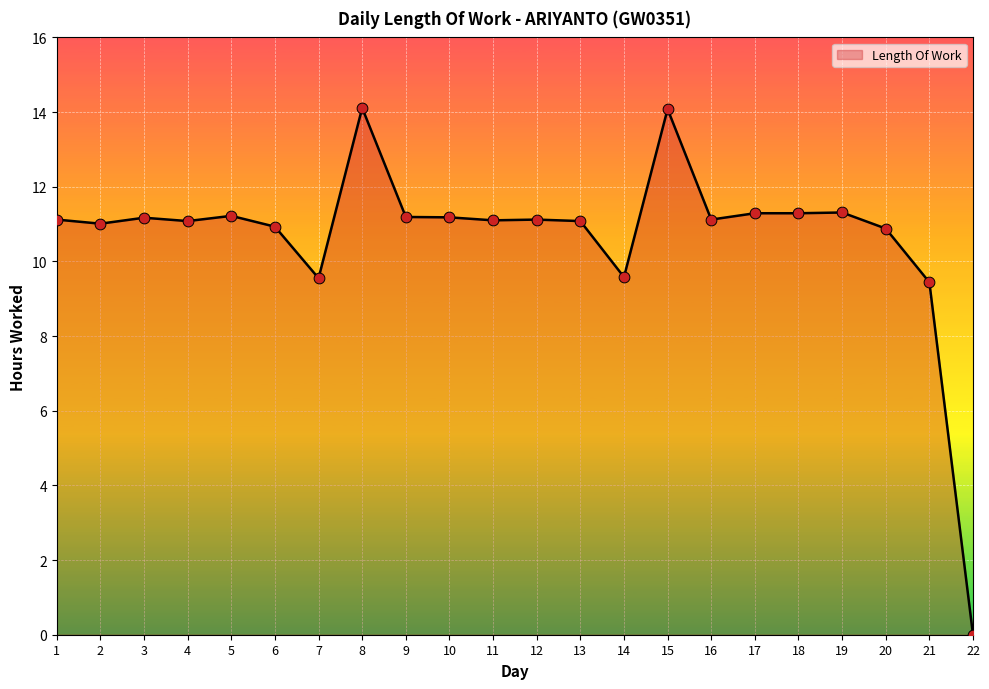

What is the change in value from 8 to 21?

-4.7